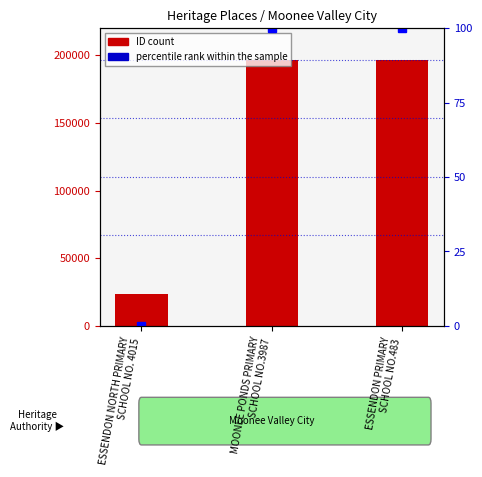

At ESSENDON PRIMARY
SCHOOL NO.483, list the series in order from largest to smallest.

ID (count), percentile rank within the sample